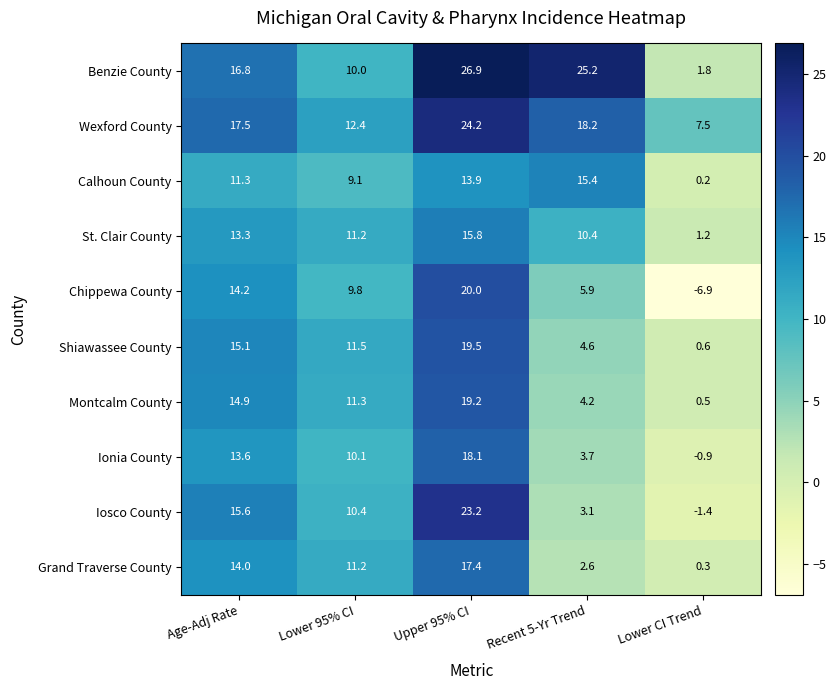

Which series changed the most between Recent 5-Yr Trend and Lower CI Trend?

Benzie County